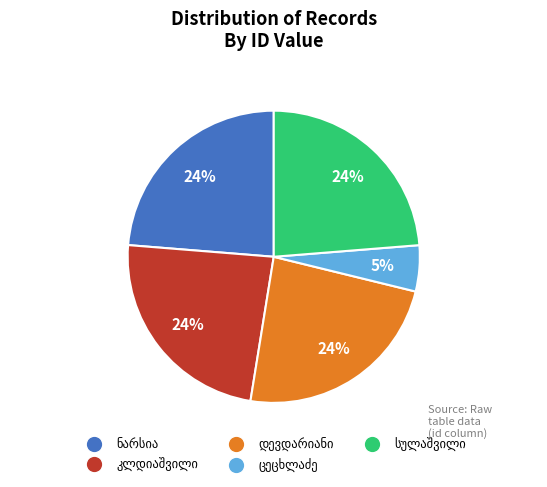

To the nearest percent, what is the difference between the largest and smallest slice percentages?

19%